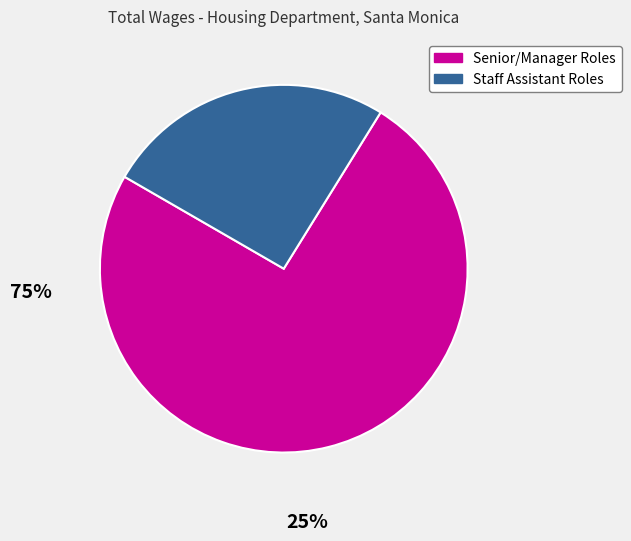

Does any single category account for the majority?

Yes